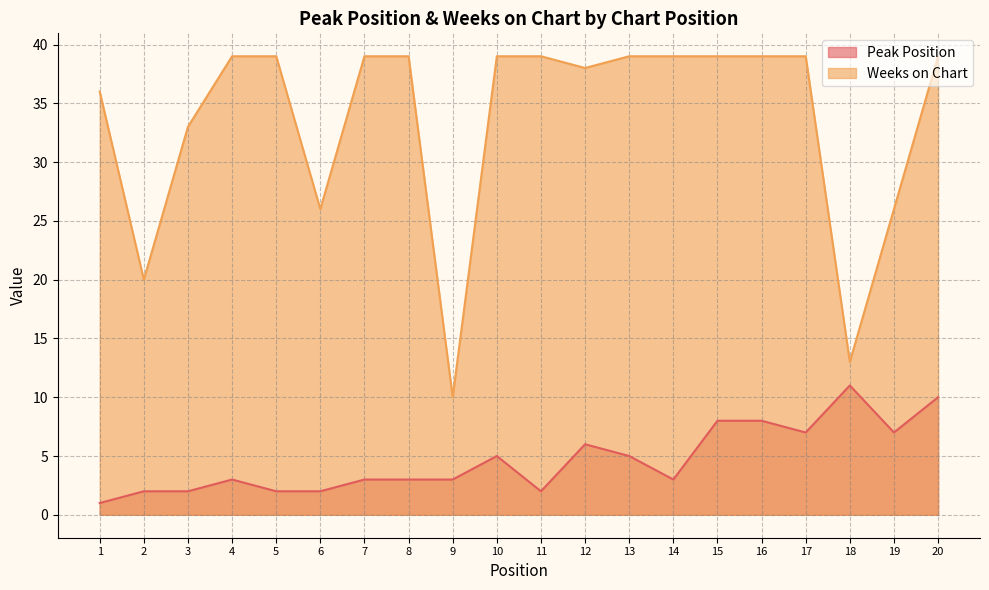

What are all the series names shown in the legend?

Peak Position, Weeks on Chart